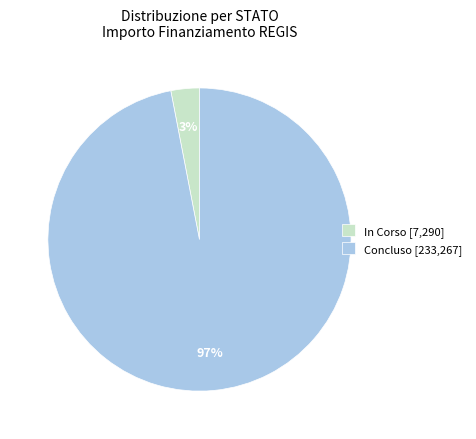

The Concluso [233,267] slice represents 97% of the pie. True or false?

True